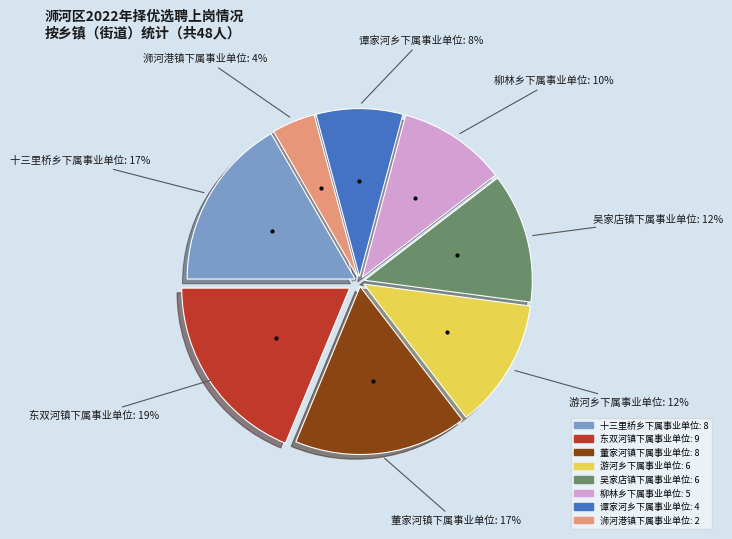

True or false: 柳林乡下属事业单位 accounts for 2% of the total.

False